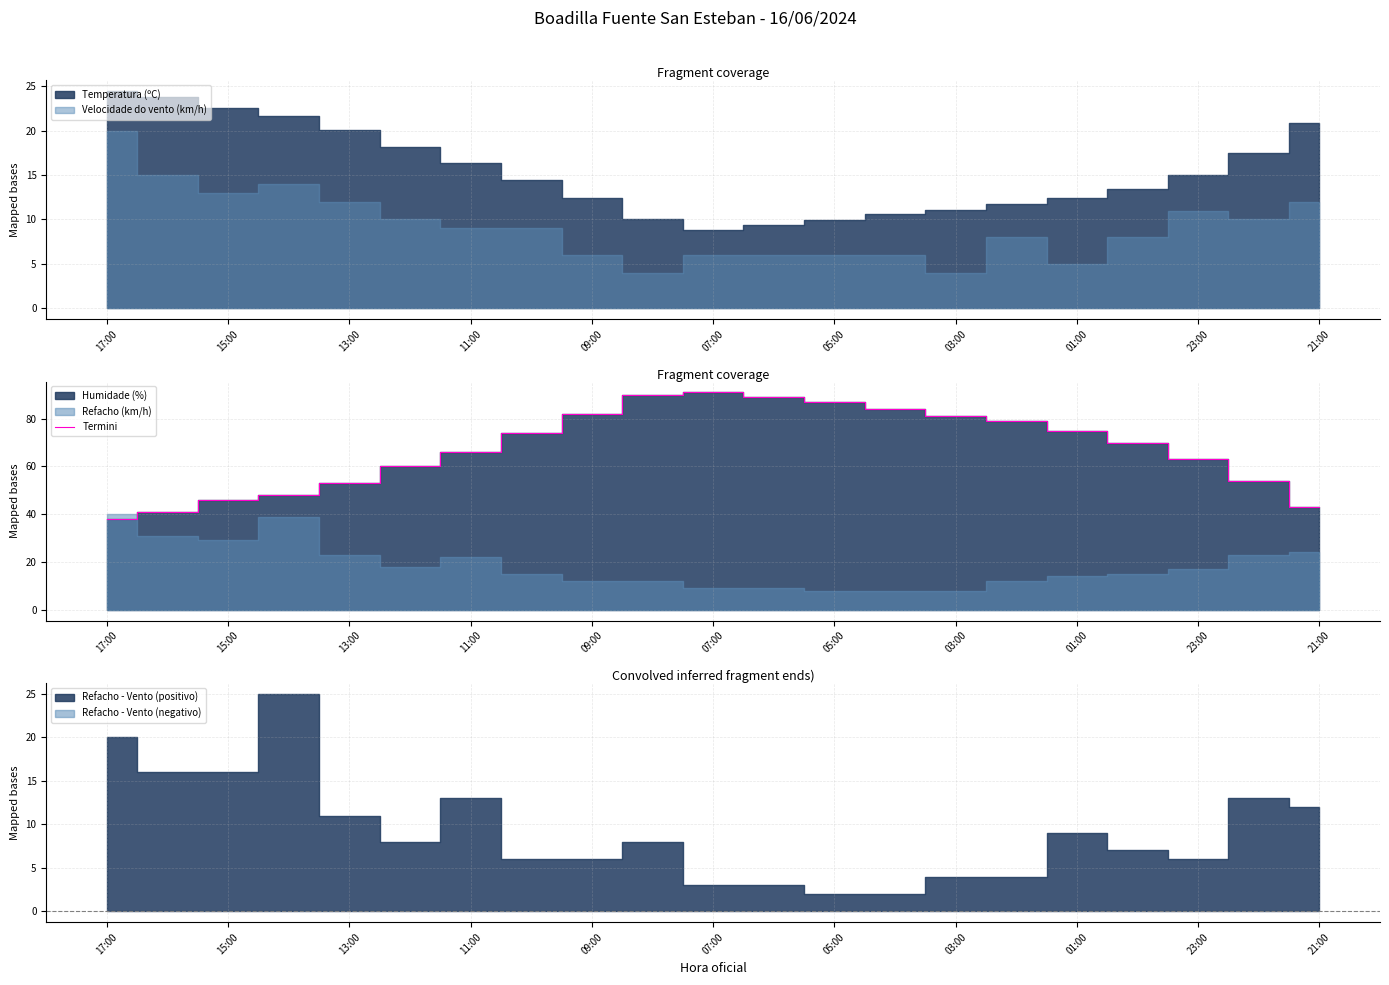

What is the lowest value of the Termini series?

38